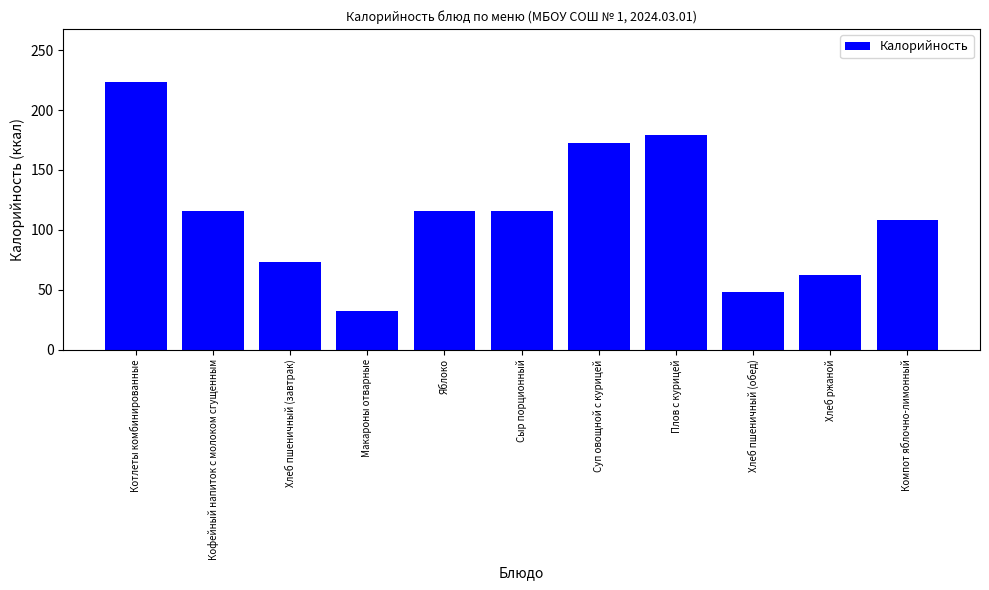

How many categories are shown in the chart?

11